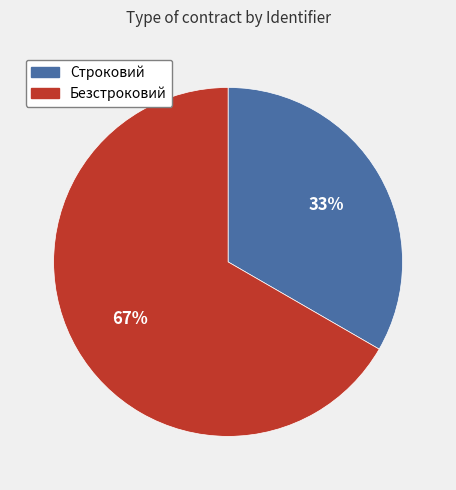

Which has a higher value, Безстроковий or Строковий?

Безстроковий